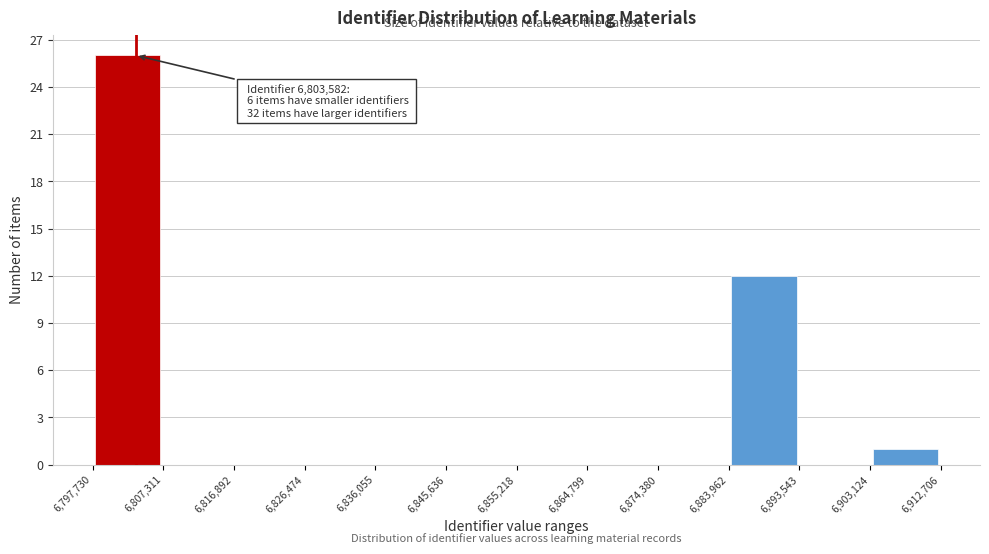

Which range on the x-axis has the tallest bar?

6,797,730 to 6,807,311